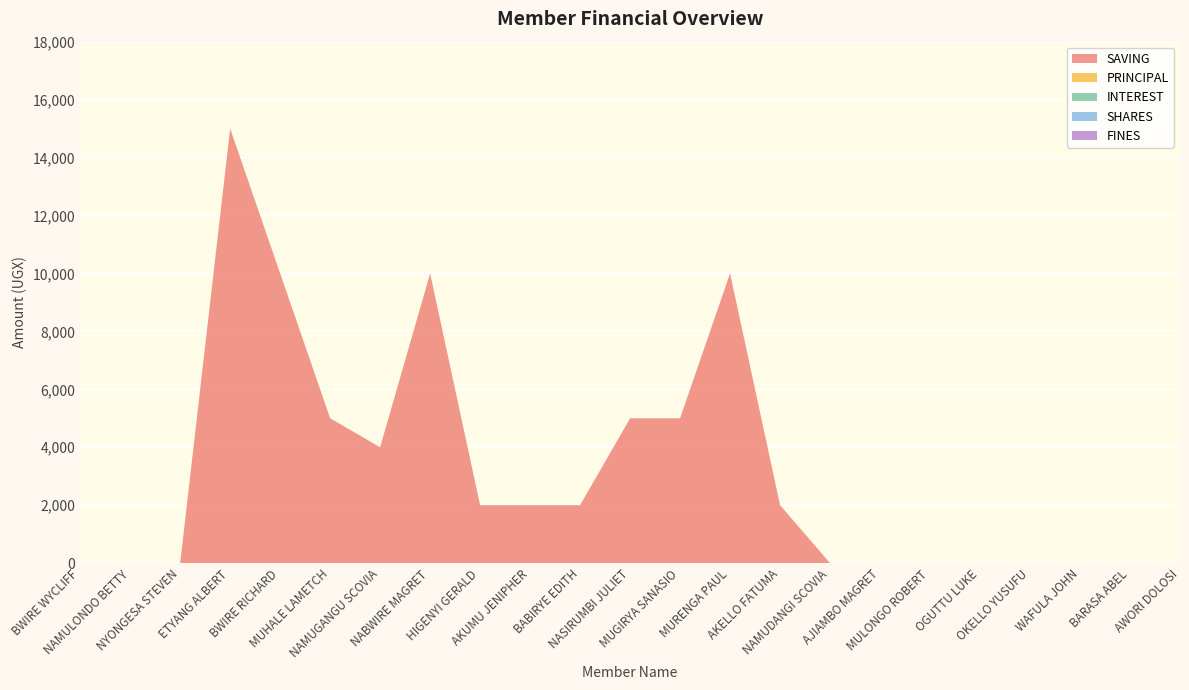

Reading right to left, what are all the values shown in this chart?

SAVING: AWORI DOLOSI=0	BARASA ABEL=0	WAFULA JOHN=0	OKELLO YUSUFU=0	OGUTTU LUKE=0	MULONGO ROBERT=0	AJIAMBO MAGRET=0	NAMUDANGI SCOVIA=0	AKELLO FATUMA=2000	MURENGA PAUL=10000	MUGIRYA SANASIO=5000	NASIRUMBI JULIET=5000	BABIRYE EDITH=2000	AKUMU JENIPHER=2000	HIGENYI GERALD=2000	NABWIRE MAGRET=10000	NAMUGANGU SCOVIA=4000	MUHALE LAMETCH=5000	BWIRE RICHARD=10000	ETYANG ALBERT=15000	NYONGESA STEVEN=0	NAMULONDO BETTY=0	BWIRE WYCLIFF=0
PRINCIPAL: AWORI DOLOSI=0	BARASA ABEL=0	WAFULA JOHN=0	OKELLO YUSUFU=0	OGUTTU LUKE=0	MULONGO ROBERT=0	AJIAMBO MAGRET=0	NAMUDANGI SCOVIA=0	AKELLO FATUMA=0	MURENGA PAUL=0	MUGIRYA SANASIO=0	NASIRUMBI JULIET=0	BABIRYE EDITH=0	AKUMU JENIPHER=0	HIGENYI GERALD=0	NABWIRE MAGRET=0	NAMUGANGU SCOVIA=0	MUHALE LAMETCH=0	BWIRE RICHARD=0	ETYANG ALBERT=0	NYONGESA STEVEN=0	NAMULONDO BETTY=0	BWIRE WYCLIFF=0
INTEREST: AWORI DOLOSI=0	BARASA ABEL=0	WAFULA JOHN=0	OKELLO YUSUFU=0	OGUTTU LUKE=0	MULONGO ROBERT=0	AJIAMBO MAGRET=0	NAMUDANGI SCOVIA=0	AKELLO FATUMA=0	MURENGA PAUL=0	MUGIRYA SANASIO=0	NASIRUMBI JULIET=0	BABIRYE EDITH=0	AKUMU JENIPHER=0	HIGENYI GERALD=0	NABWIRE MAGRET=0	NAMUGANGU SCOVIA=0	MUHALE LAMETCH=0	BWIRE RICHARD=0	ETYANG ALBERT=0	NYONGESA STEVEN=0	NAMULONDO BETTY=0	BWIRE WYCLIFF=0
SHARES: AWORI DOLOSI=0	BARASA ABEL=0	WAFULA JOHN=0	OKELLO YUSUFU=0	OGUTTU LUKE=0	MULONGO ROBERT=0	AJIAMBO MAGRET=0	NAMUDANGI SCOVIA=0	AKELLO FATUMA=0	MURENGA PAUL=0	MUGIRYA SANASIO=0	NASIRUMBI JULIET=0	BABIRYE EDITH=0	AKUMU JENIPHER=0	HIGENYI GERALD=0	NABWIRE MAGRET=0	NAMUGANGU SCOVIA=0	MUHALE LAMETCH=0	BWIRE RICHARD=0	ETYANG ALBERT=0	NYONGESA STEVEN=0	NAMULONDO BETTY=0	BWIRE WYCLIFF=0
FINES: AWORI DOLOSI=0	BARASA ABEL=0	WAFULA JOHN=0	OKELLO YUSUFU=0	OGUTTU LUKE=0	MULONGO ROBERT=0	AJIAMBO MAGRET=0	NAMUDANGI SCOVIA=0	AKELLO FATUMA=0	MURENGA PAUL=0	MUGIRYA SANASIO=0	NASIRUMBI JULIET=0	BABIRYE EDITH=0	AKUMU JENIPHER=0	HIGENYI GERALD=0	NABWIRE MAGRET=0	NAMUGANGU SCOVIA=0	MUHALE LAMETCH=0	BWIRE RICHARD=0	ETYANG ALBERT=0	NYONGESA STEVEN=0	NAMULONDO BETTY=0	BWIRE WYCLIFF=0